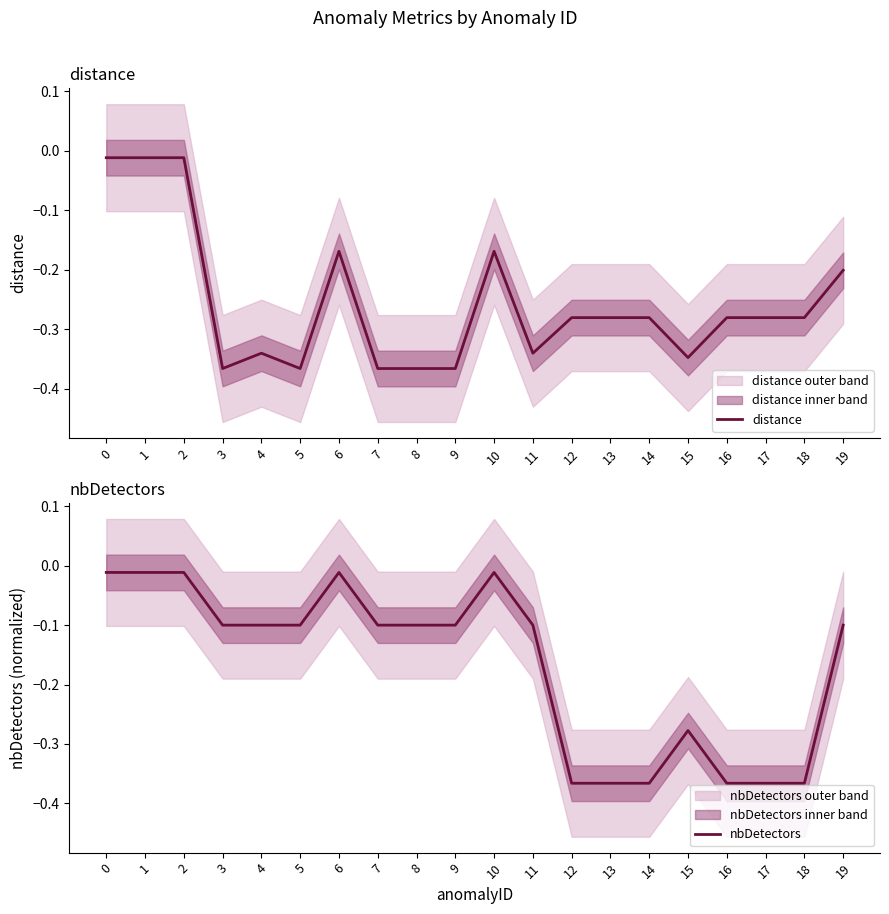

Reading left to right, what are all the values shown in this chart?

distance: -0.0	-0.0	-0.0	-0.4	-0.3	-0.4	-0.2	-0.4	-0.4	-0.4	-0.2	-0.3	-0.3	-0.3	-0.3	-0.3	-0.3	-0.3	-0.3	-0.2
nbDetectors: -0.0	-0.0	-0.0	-0.1	-0.1	-0.1	-0.0	-0.1	-0.1	-0.1	-0.0	-0.1	-0.4	-0.4	-0.4	-0.3	-0.4	-0.4	-0.4	-0.1